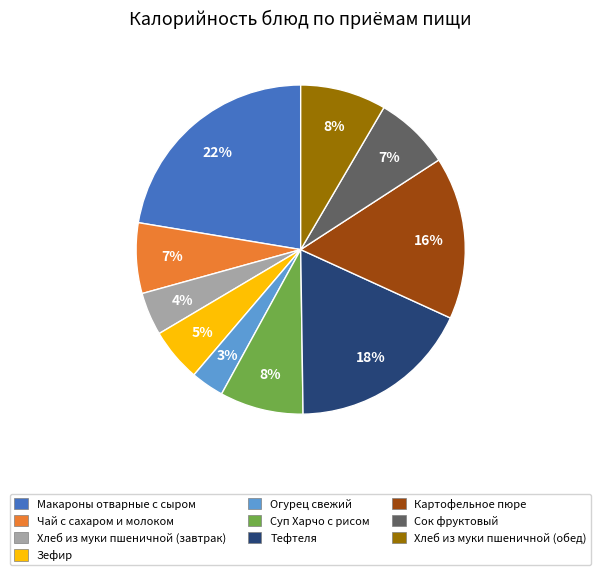

Does any single category account for the majority?

No